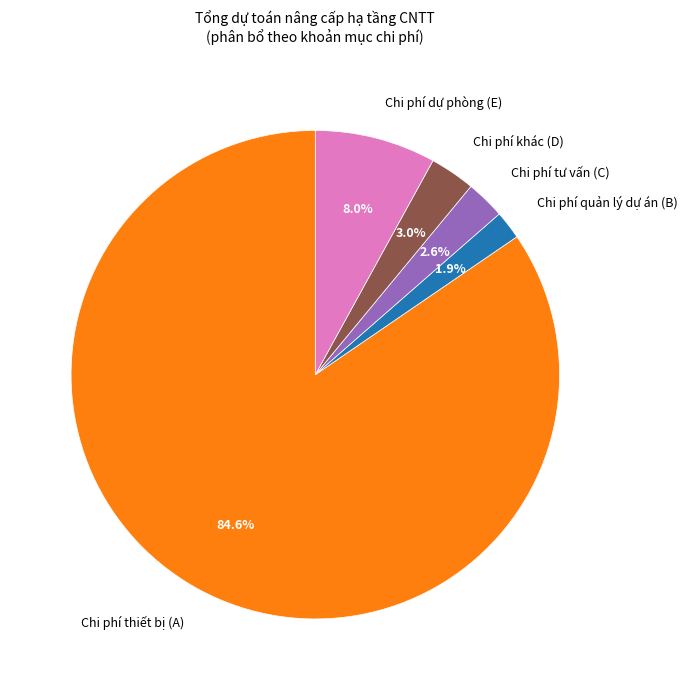

What percentage is the Chi phí thiết bị (A) slice, to the nearest percent?

85%